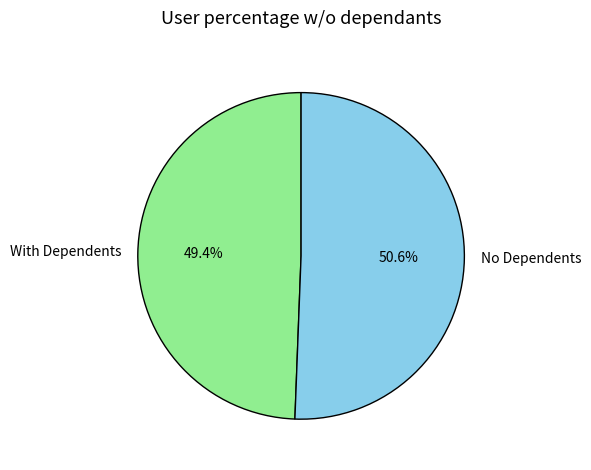

Which slice represents more than half of the pie?

No Dependents